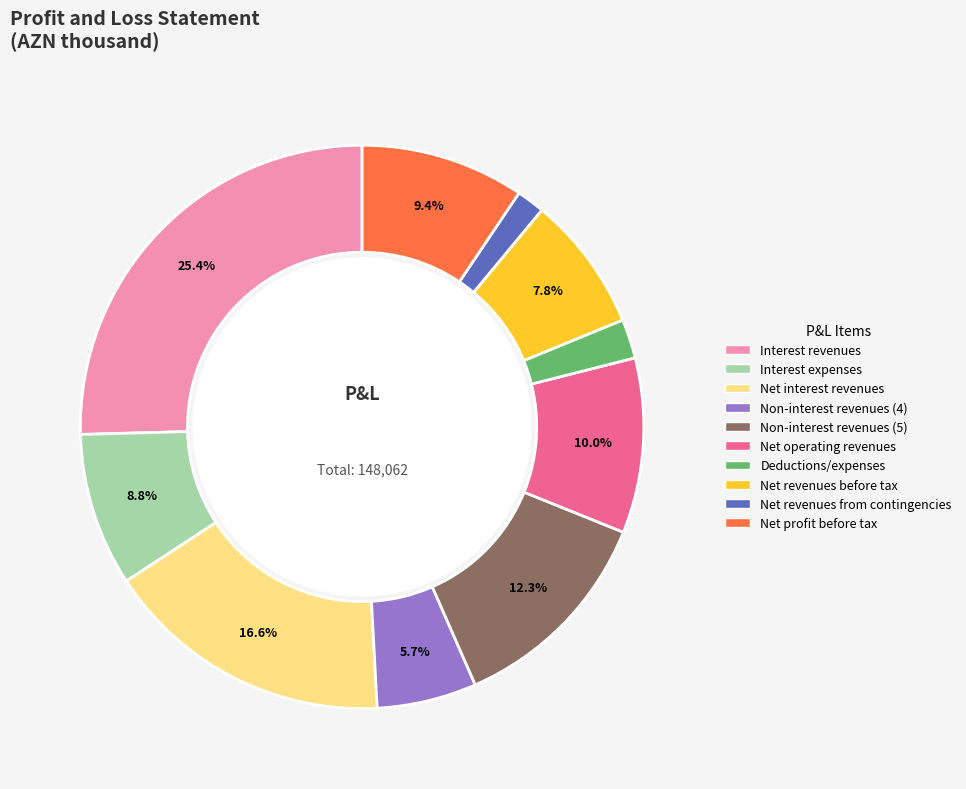

Which category has the biggest portion of the pie?

Interest revenues